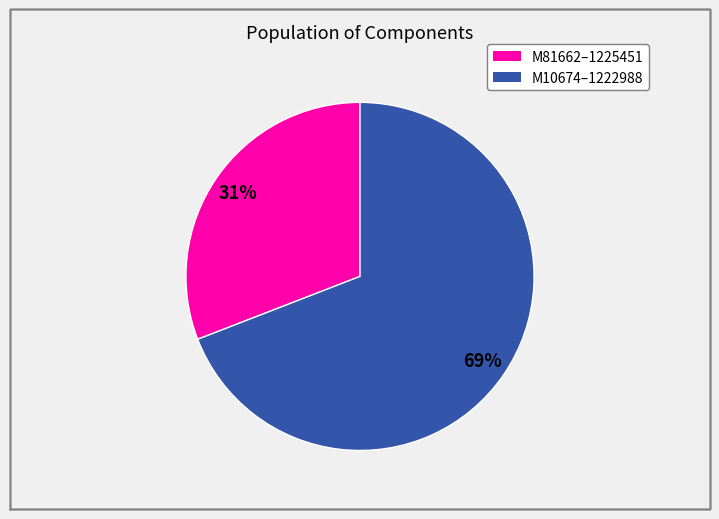

Is there any slice that represents more than half of the pie?

Yes